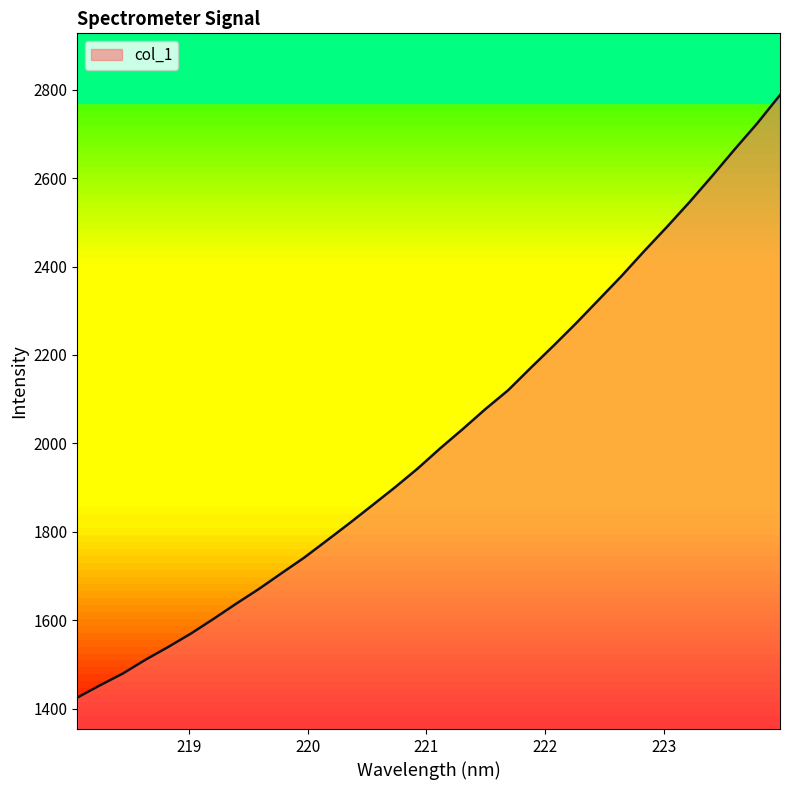

What is the difference between the maximum and minimum values?

1363.0